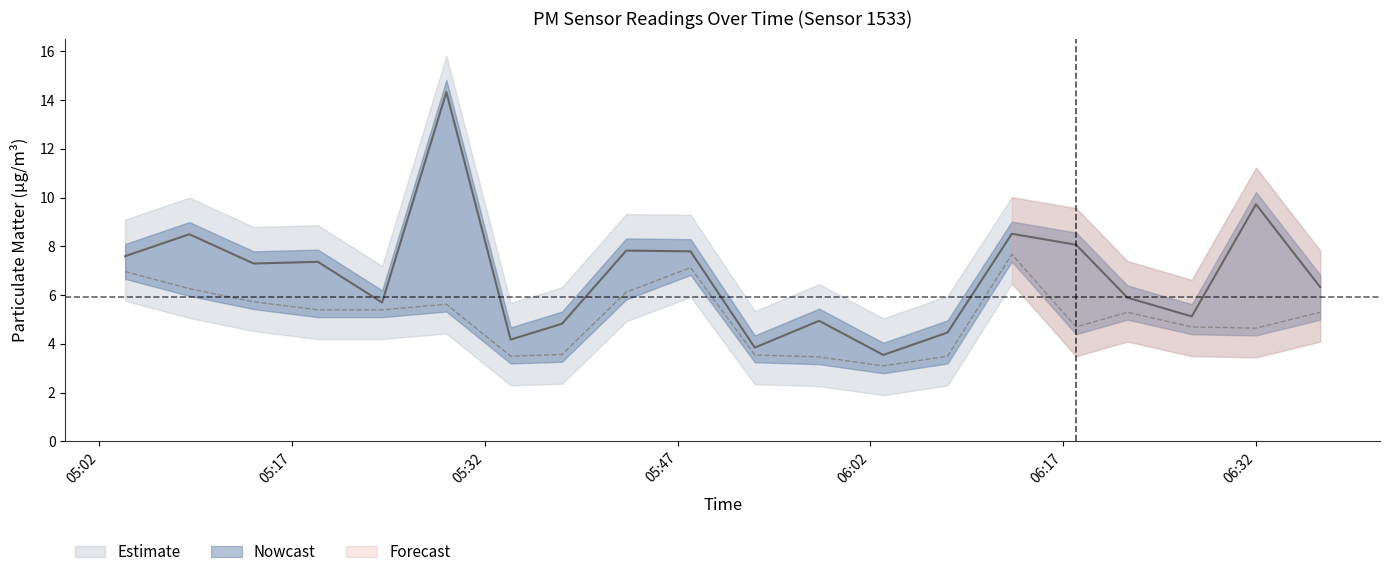

In P2, how many points are lower than both neighbors (excluding endpoints)?

4